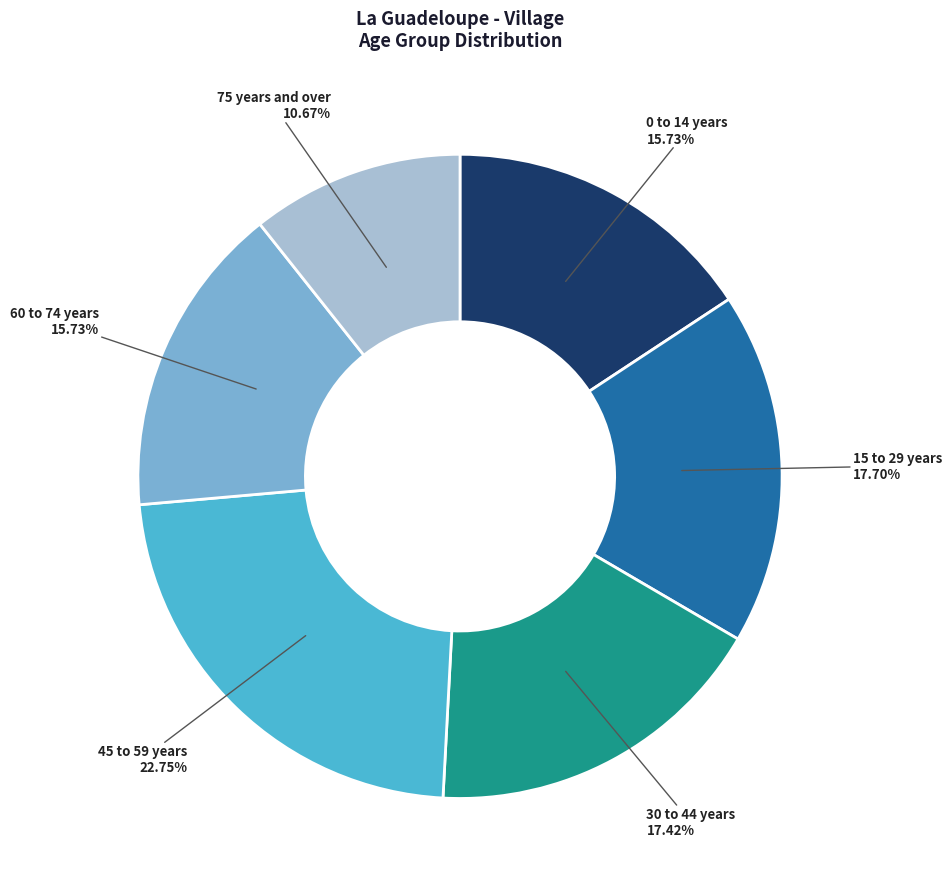

Does 60 to 74 years represent more than half of the total?

No